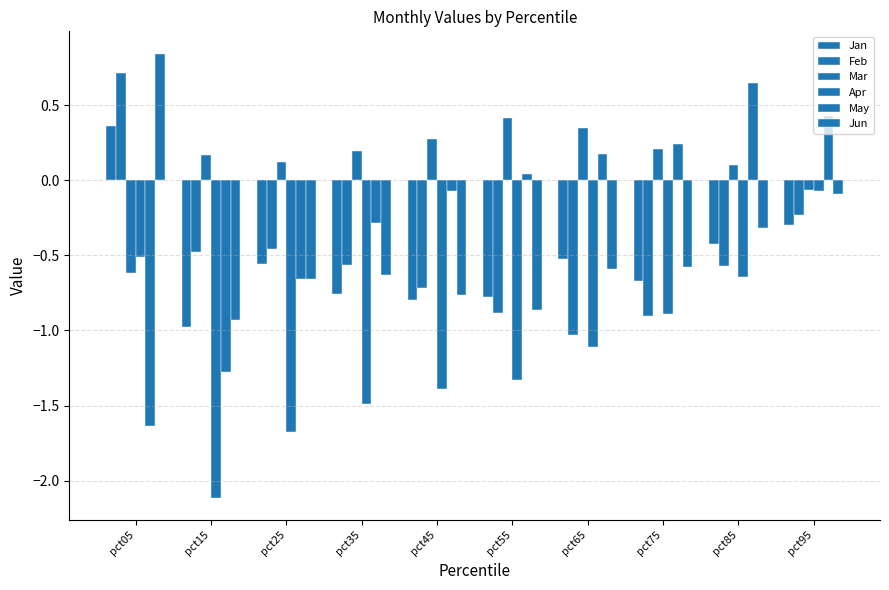

How many values in the Jun series exceed 0?

1